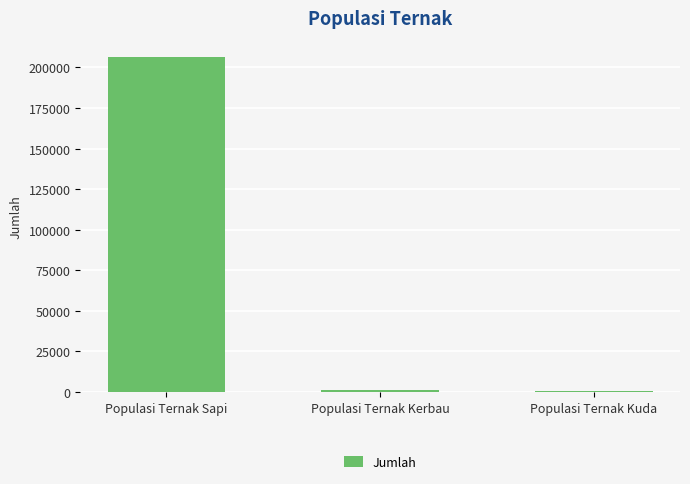

How many categories are shown in the chart?

3